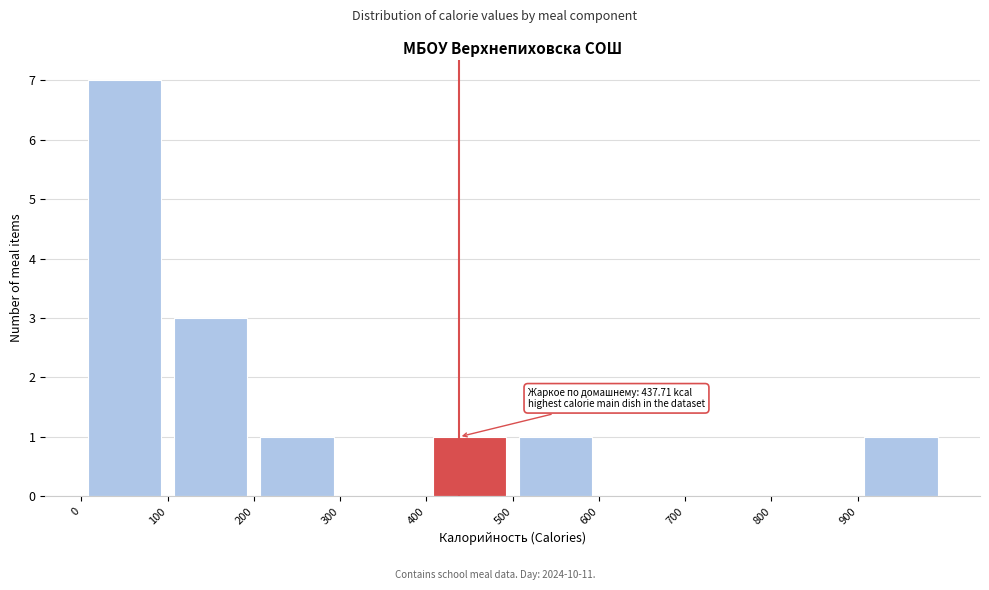

Which range on the x-axis has the tallest bar?

0 to 100